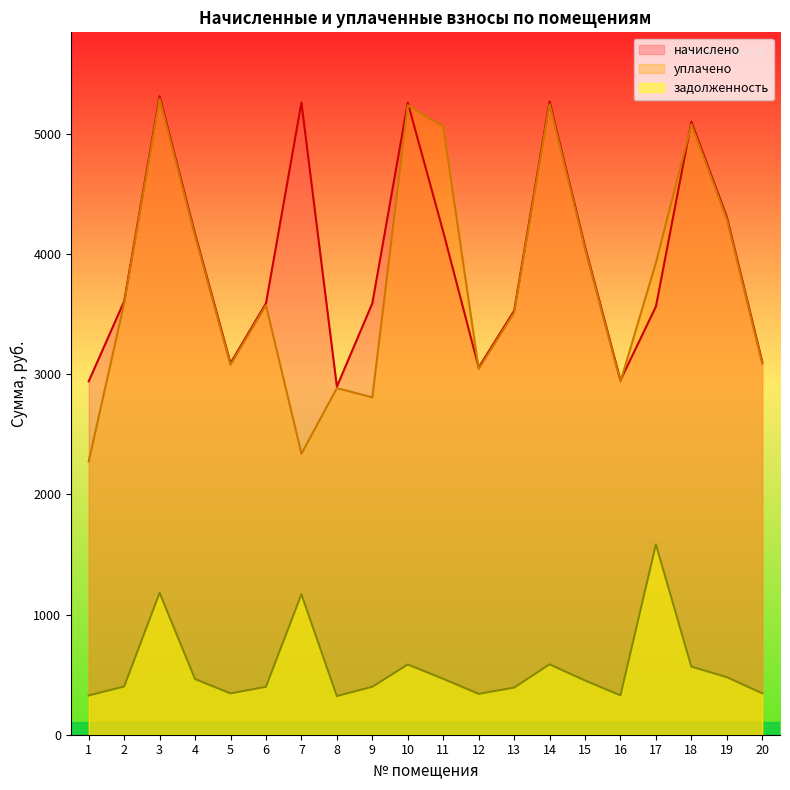

True or false: задолженность and начислено cross at least once.

False